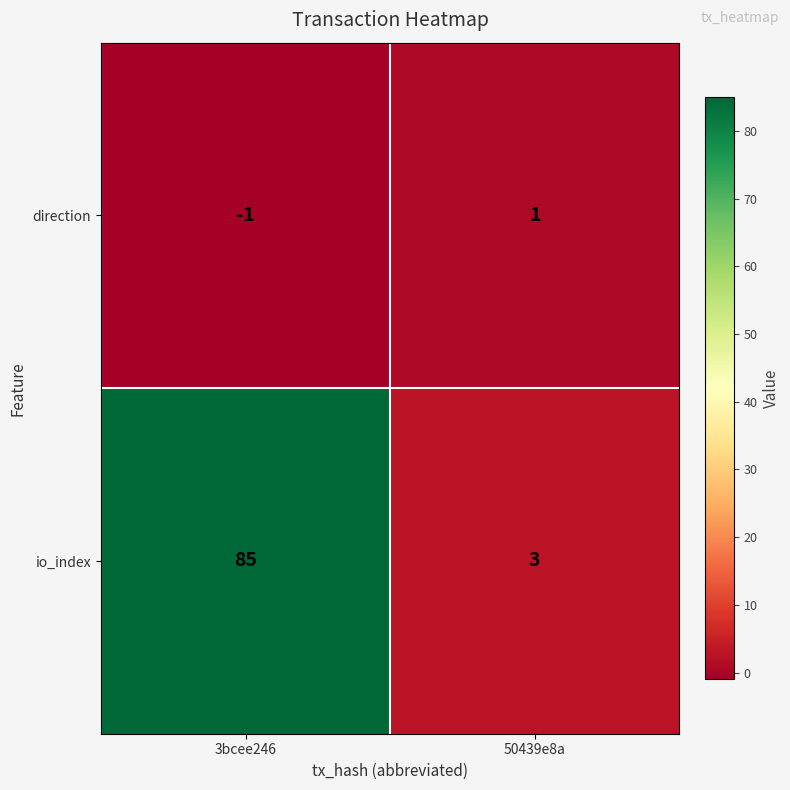

How many data points in io_index are less than 85?

1